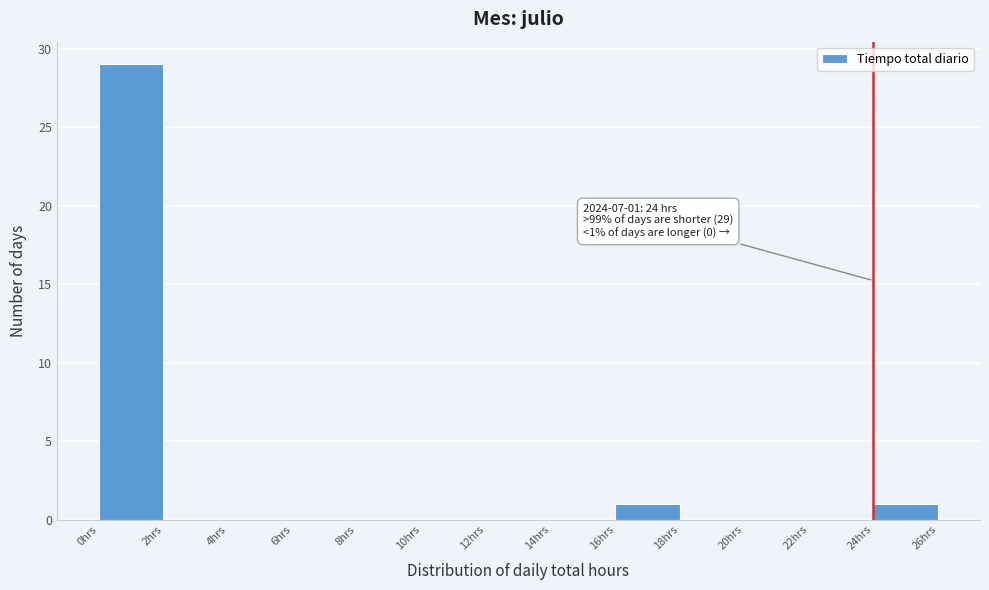

Over which range of the x-axis is the bar tallest?

0 to 2